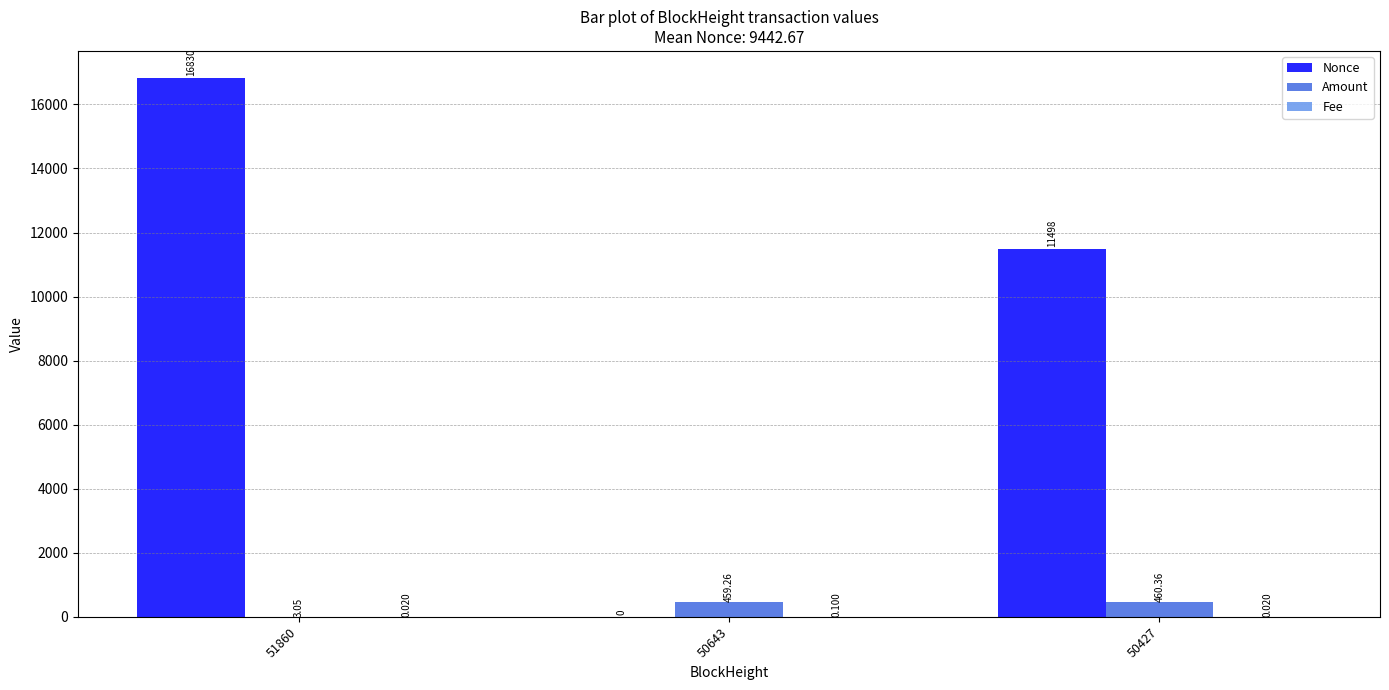

Which series has the largest range (max minus min)?

Nonce